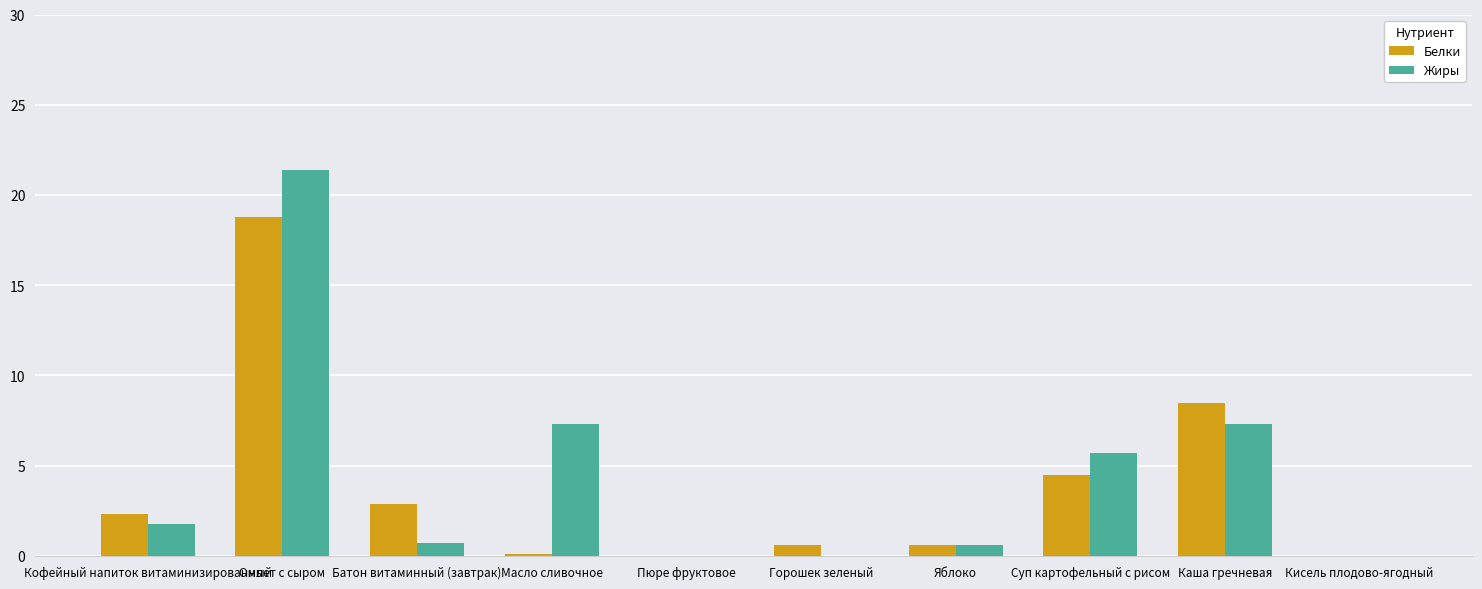

What are all the series names shown in the legend?

Белки, Жиры